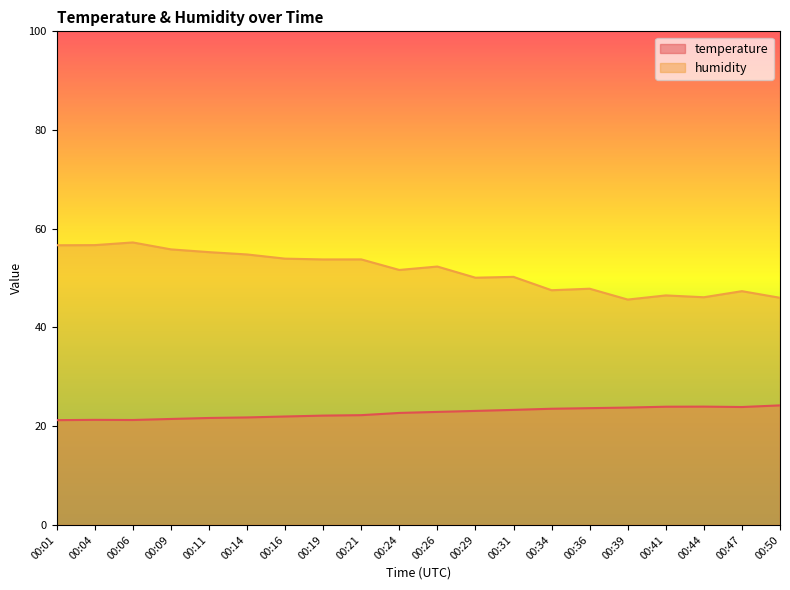

How many interior local valleys does the humidity series have?

6